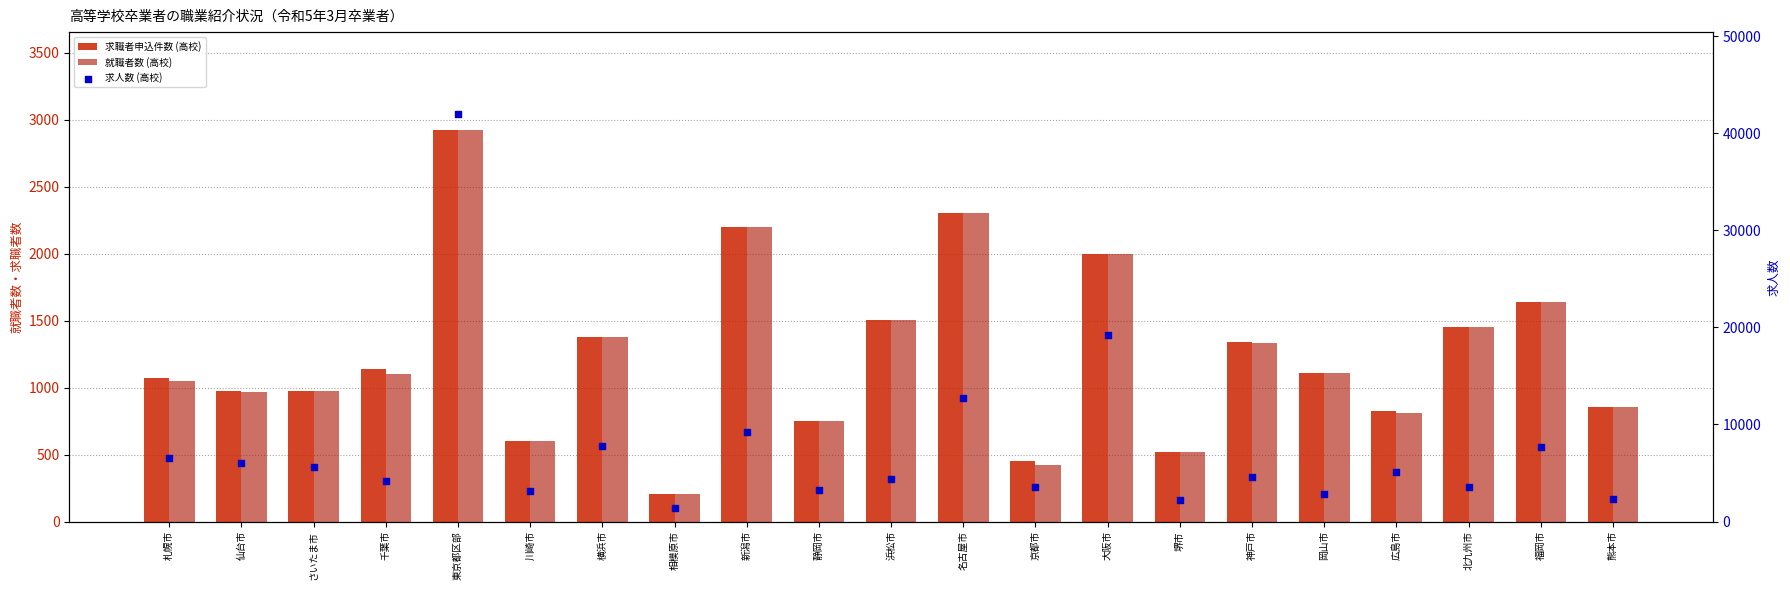

Which series has the largest total across all categories?

求人数 (高校)